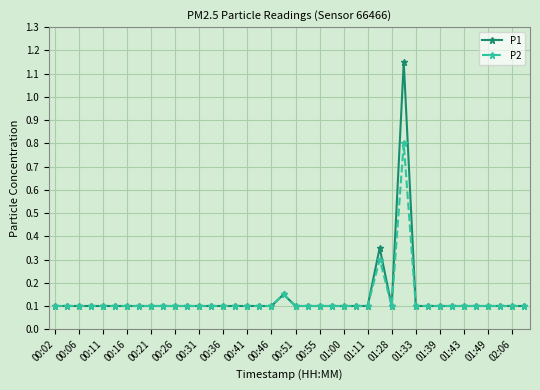

At how many categories does at least one series exceed 0?

40